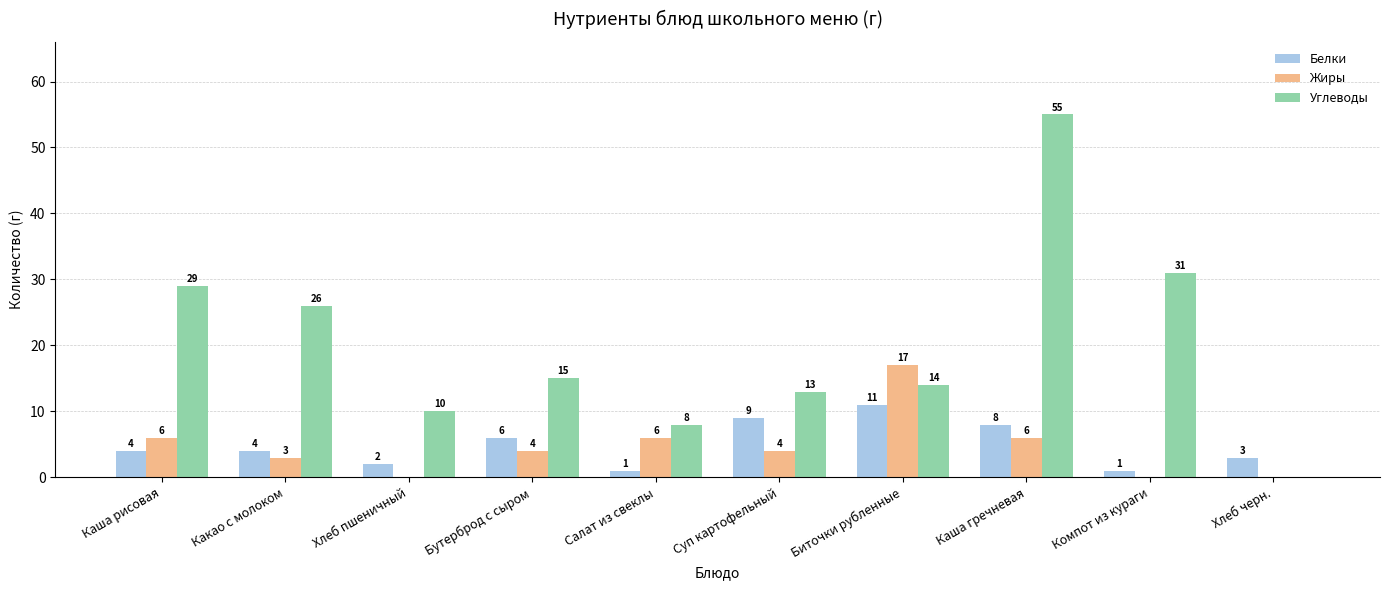

The value of Углеводы at Компот из кураги is 42. True or false?

False